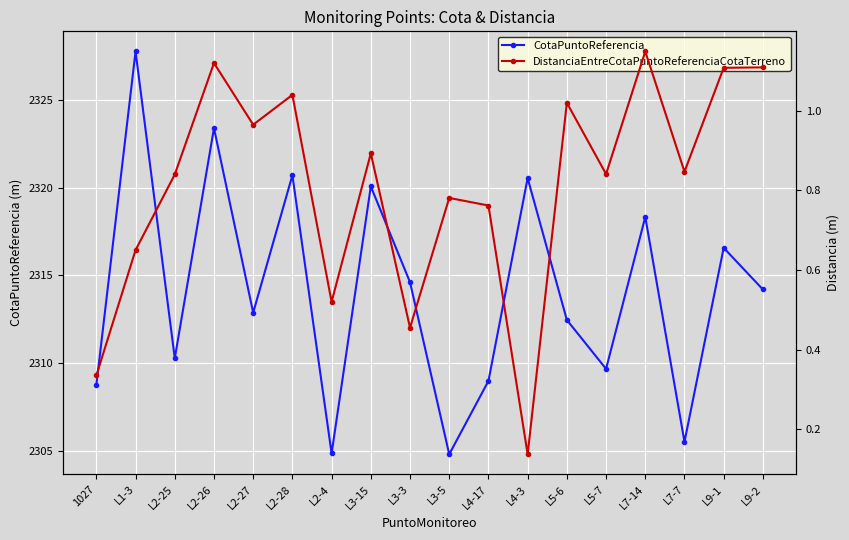

Between L3-5 and L1-3, which is larger?

L1-3